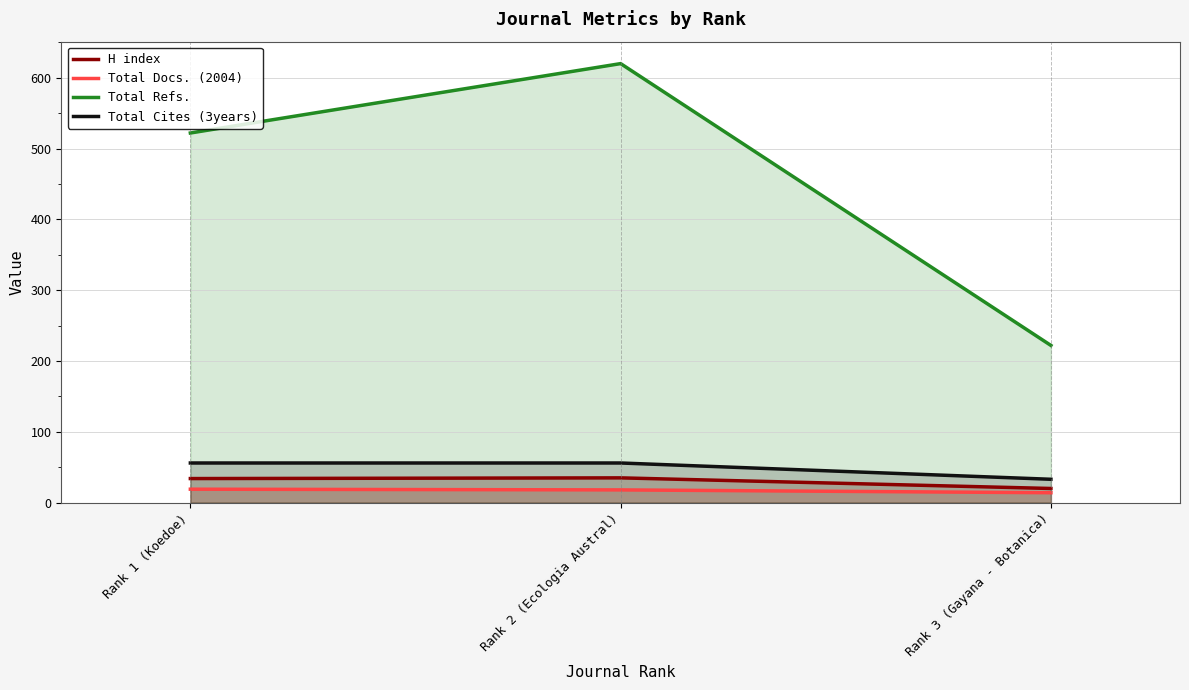

What is the maximum value shown in the chart?

620